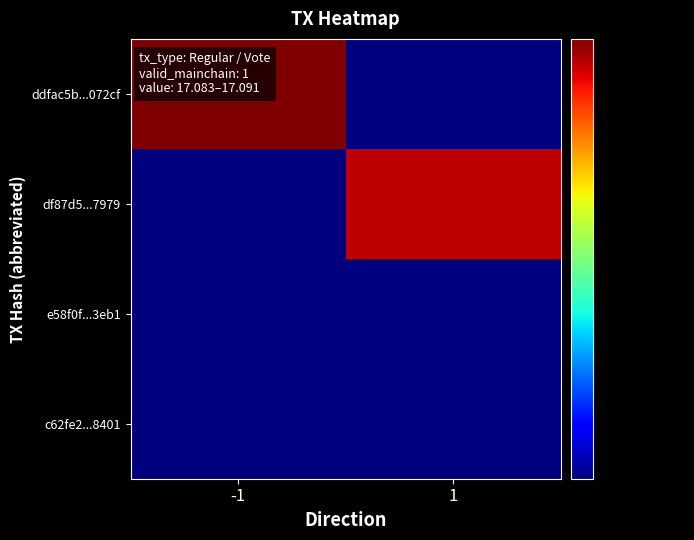

At how many categories does at least one series exceed 1392773451?

2